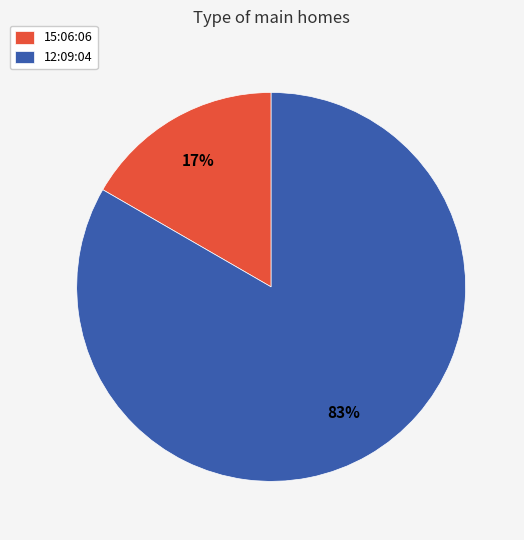

To the nearest percent, what portion does 12:09:04 represent?

83%